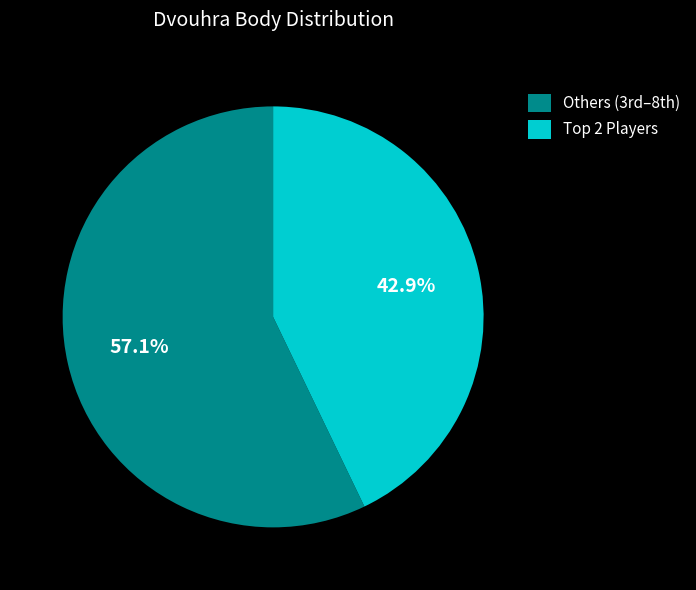

Which category accounts for the majority?

Others (3rd–8th)